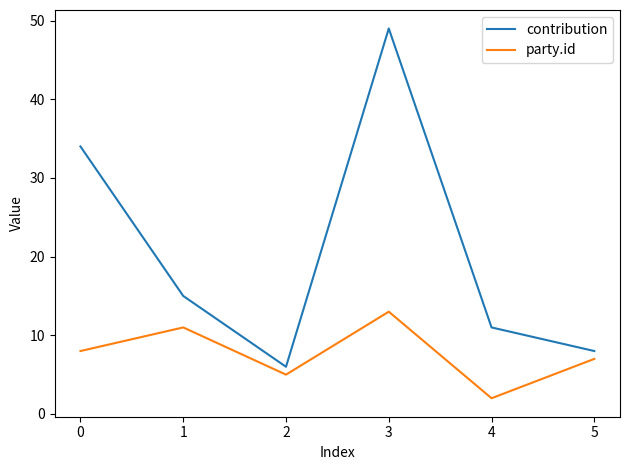

True or false: party.id and contribution cross at least once.

False